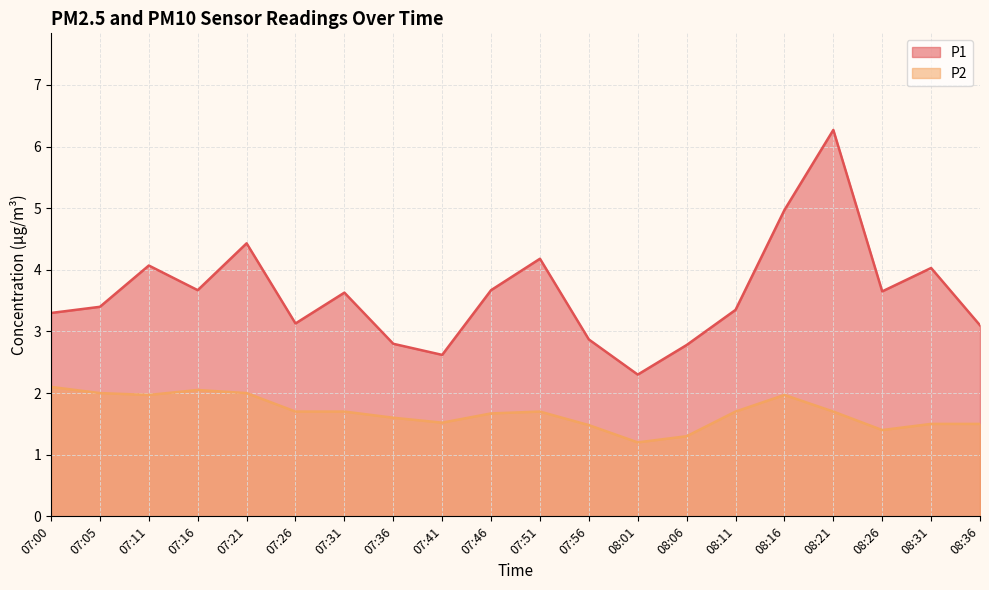

What is the value of the P2 point at the 16th from the left?

2.0